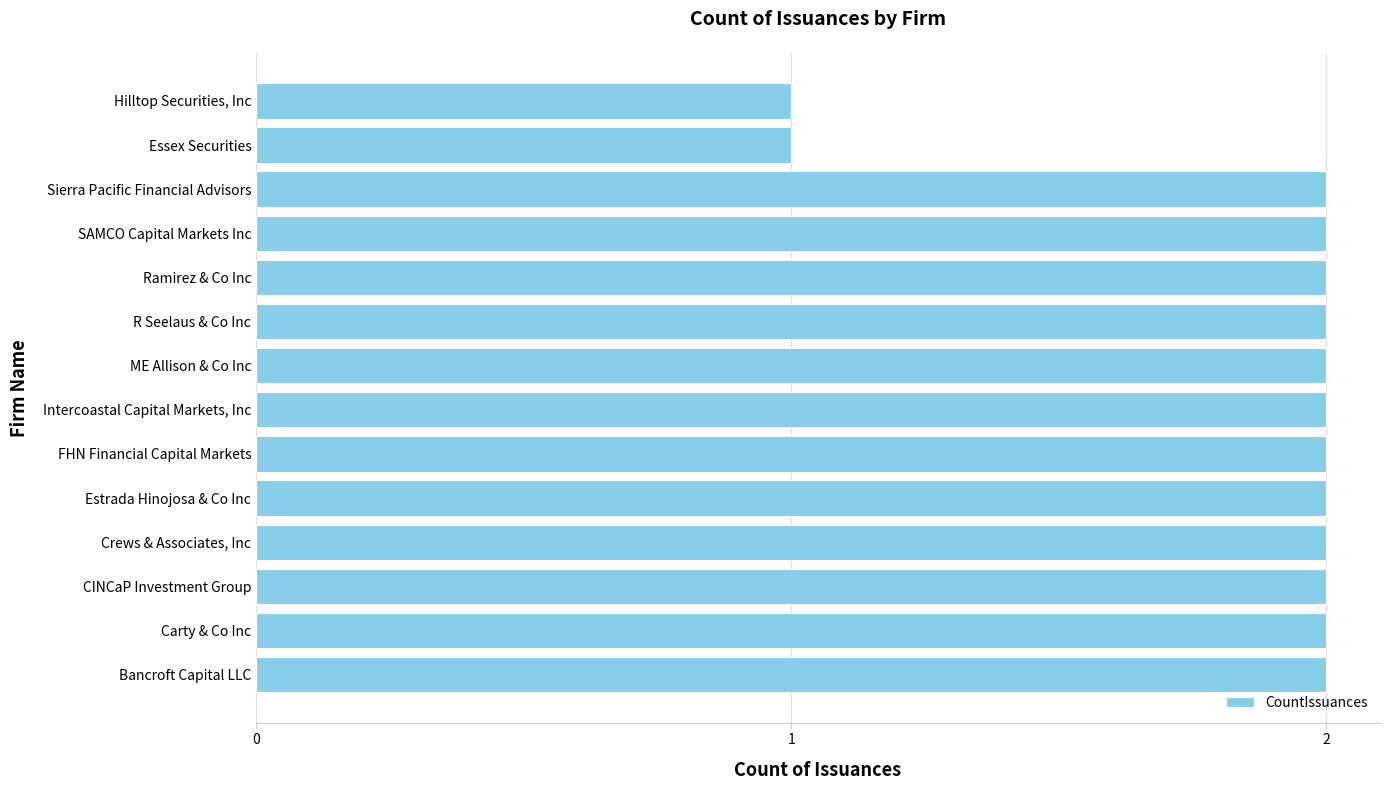

How many bars are there in total?

14